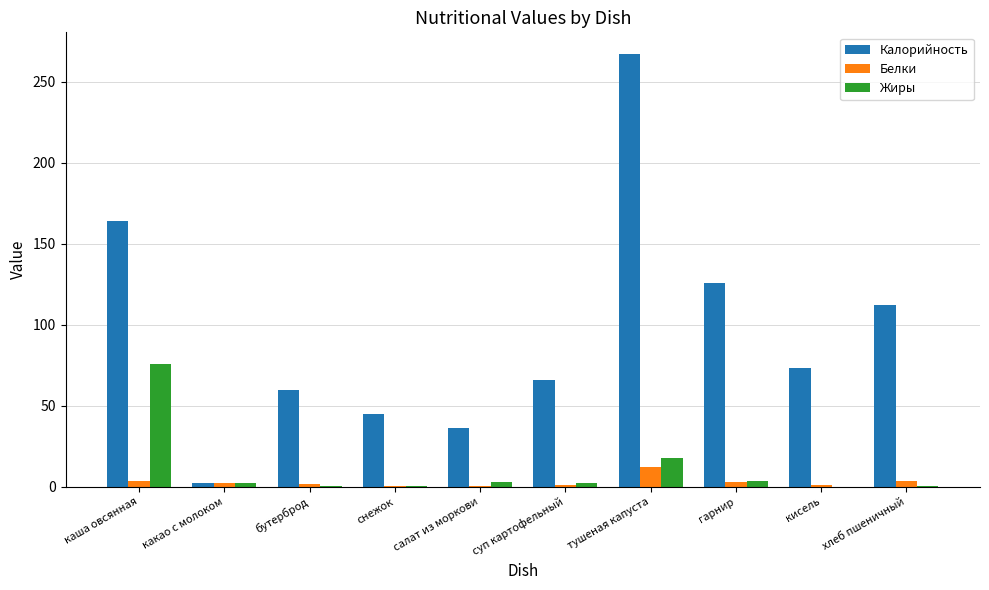

What is the total value across all series at каша овсянная?

243.7